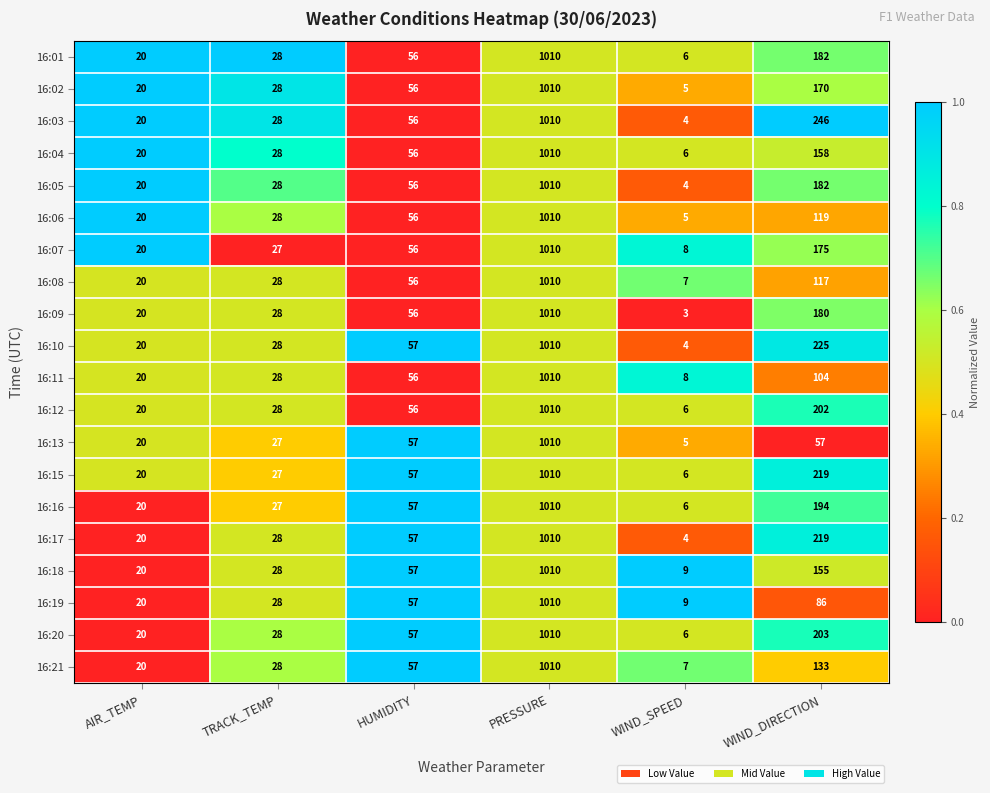

At which category is the sum across all series the highest?

PRESSURE